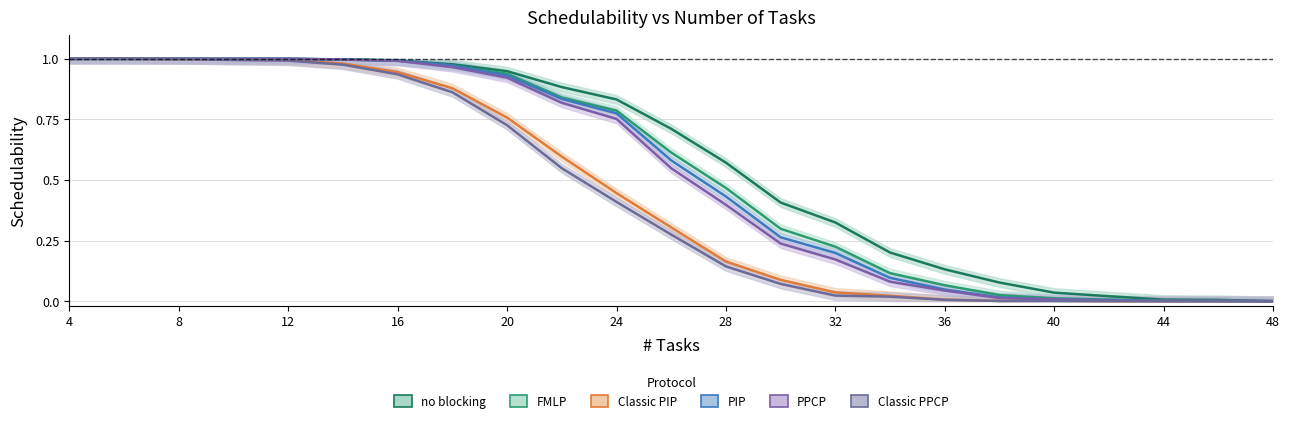

How many lines are shown in the chart?

6